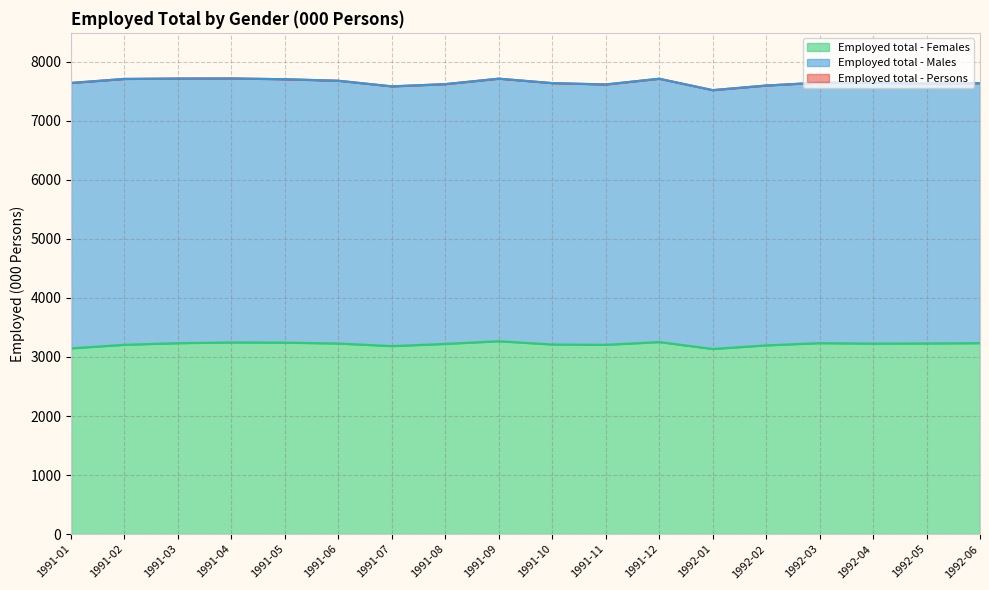

Between 1991-11 and 1992-02, which is larger?

1991-11